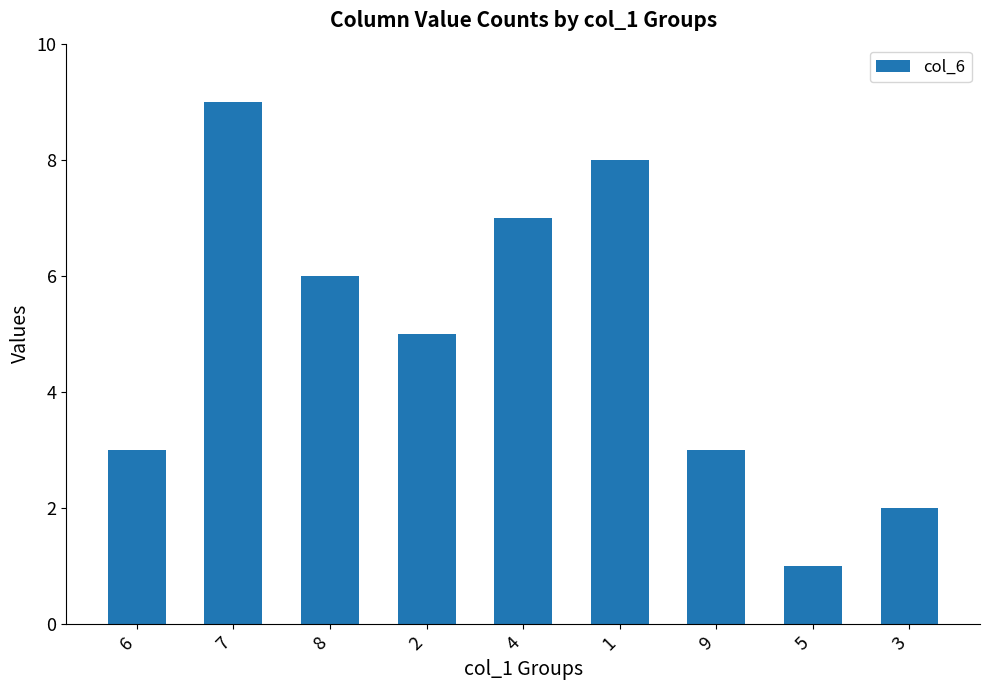

Which category has the lowest value across all series?

5